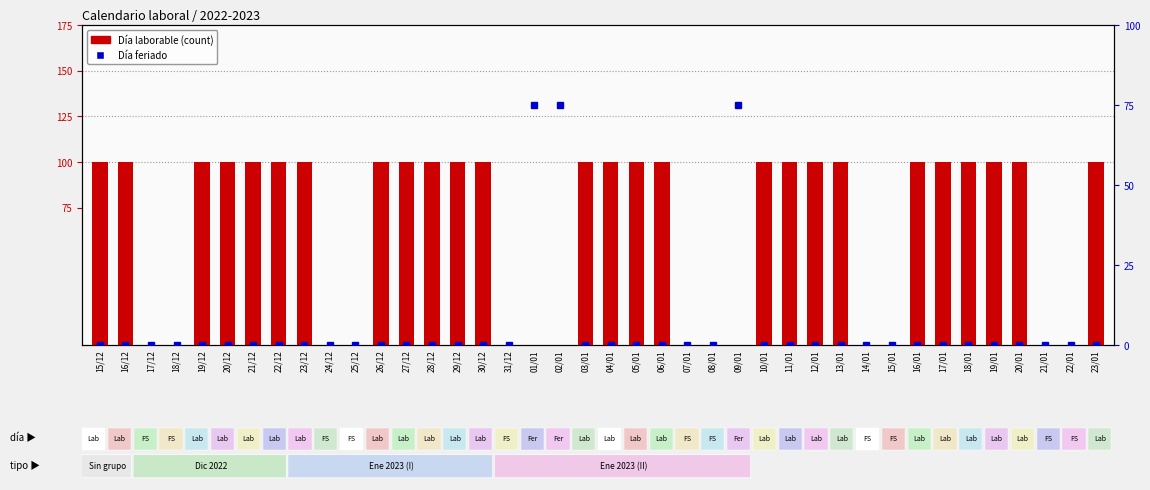

At which category is the sum across all series the highest?

15/12